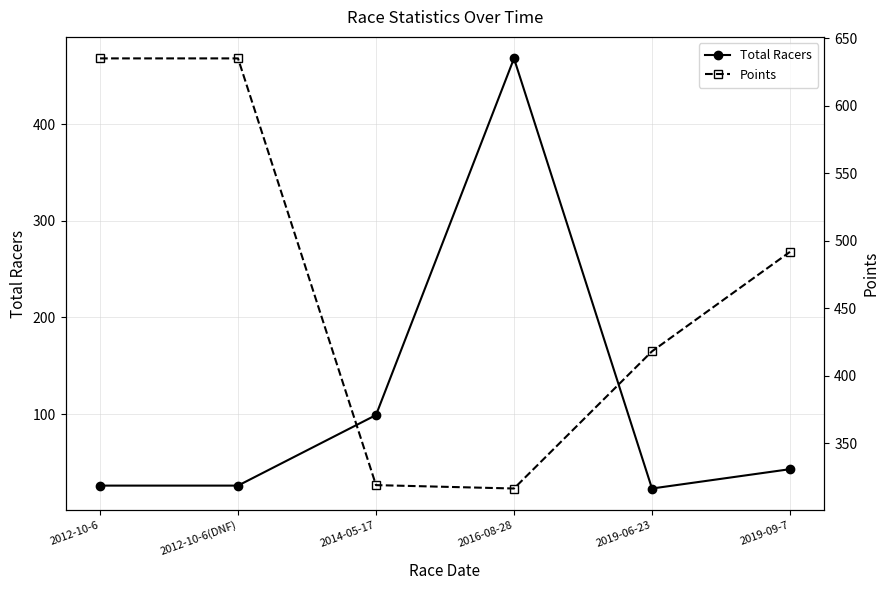

Which has a higher value, 2012-10-6 or 2019-06-23?

2012-10-6